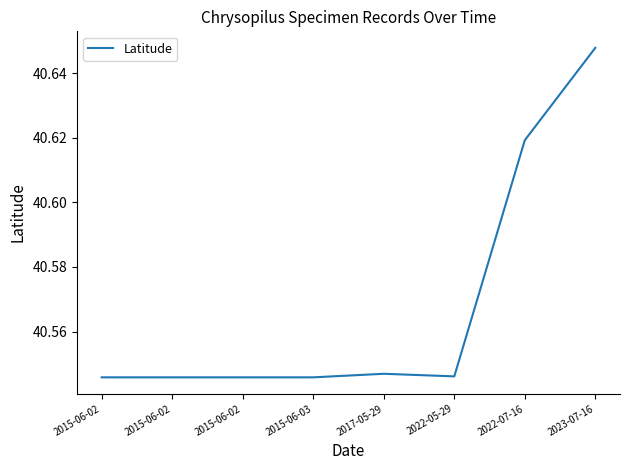

What is the ratio of the value at 2023-07-16 to the value at 2015-06-02?

1.0